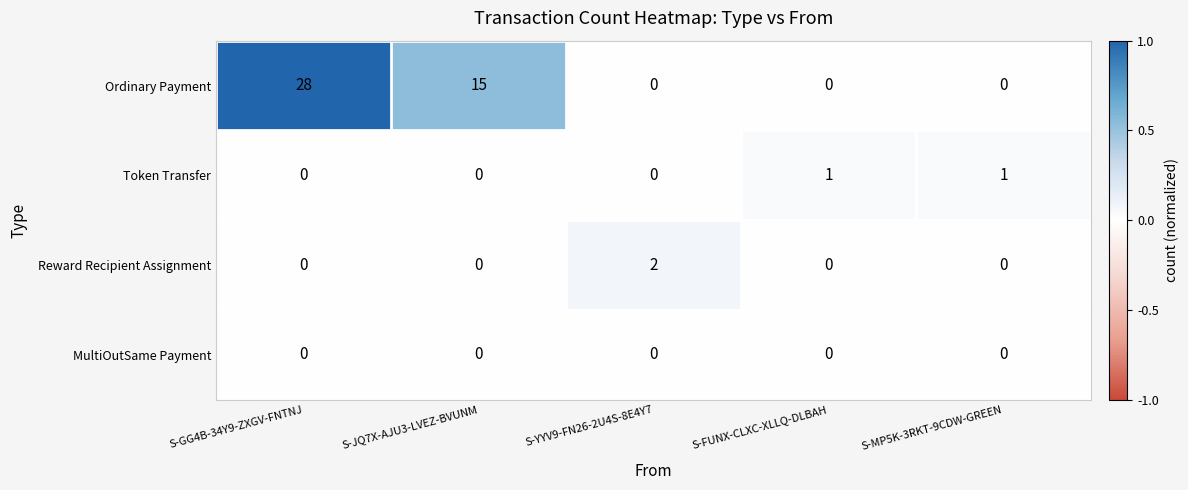

Reading right to left, extract all data points from this chart.

Ordinary Payment: S-MP5K-3RKT-9CDW-GREEN=0	S-FUNX-CLXC-XLLQ-DLBAH=0	S-YYV9-FN26-2U4S-8E4Y7=0	S-JQ7X-AJU3-LVEZ-BVUNM=15	S-GG4B-34Y9-ZXGV-FNTNJ=28
Token Transfer: S-MP5K-3RKT-9CDW-GREEN=1	S-FUNX-CLXC-XLLQ-DLBAH=1	S-YYV9-FN26-2U4S-8E4Y7=0	S-JQ7X-AJU3-LVEZ-BVUNM=0	S-GG4B-34Y9-ZXGV-FNTNJ=0
Reward Recipient Assignment: S-MP5K-3RKT-9CDW-GREEN=0	S-FUNX-CLXC-XLLQ-DLBAH=0	S-YYV9-FN26-2U4S-8E4Y7=2	S-JQ7X-AJU3-LVEZ-BVUNM=0	S-GG4B-34Y9-ZXGV-FNTNJ=0
MultiOutSame Payment: S-MP5K-3RKT-9CDW-GREEN=0	S-FUNX-CLXC-XLLQ-DLBAH=0	S-YYV9-FN26-2U4S-8E4Y7=0	S-JQ7X-AJU3-LVEZ-BVUNM=0	S-GG4B-34Y9-ZXGV-FNTNJ=0